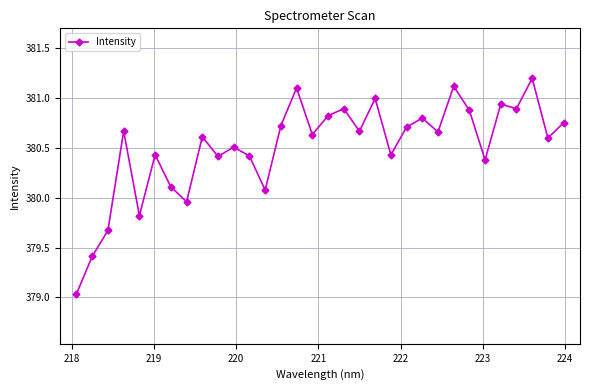

What is the sum of all values?

12176.2